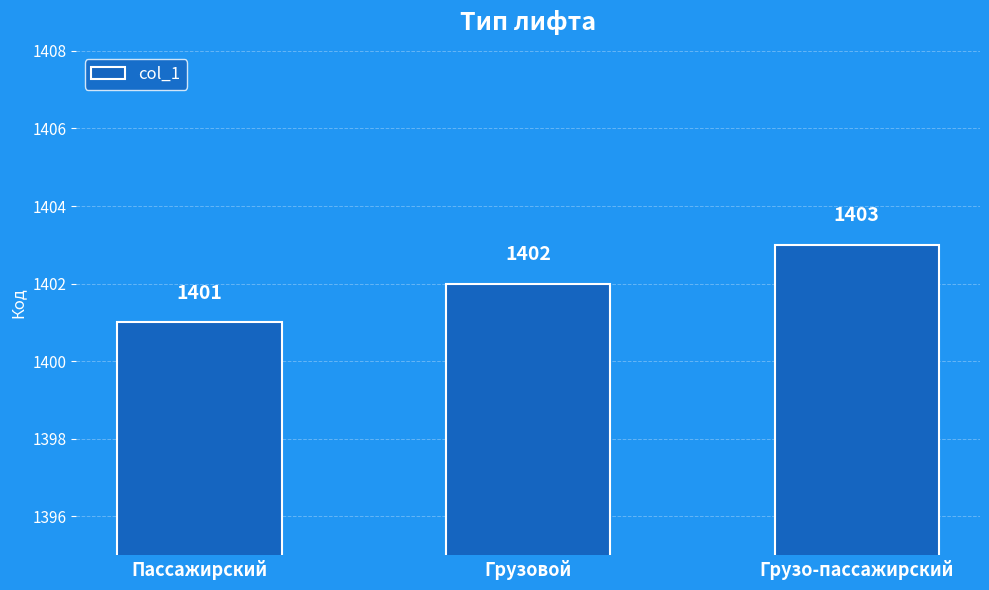

Rank the categories by value from highest to lowest.

Грузо-пассажирский, Грузовой, Пассажирский